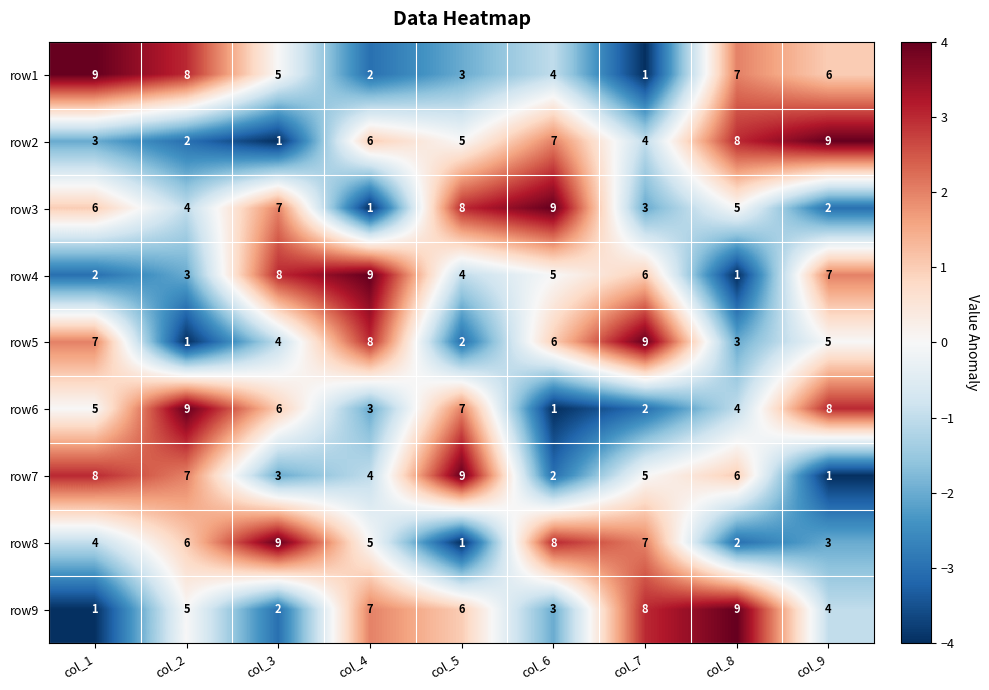

What is the difference between the row6 values at col_2 and col_8?

5